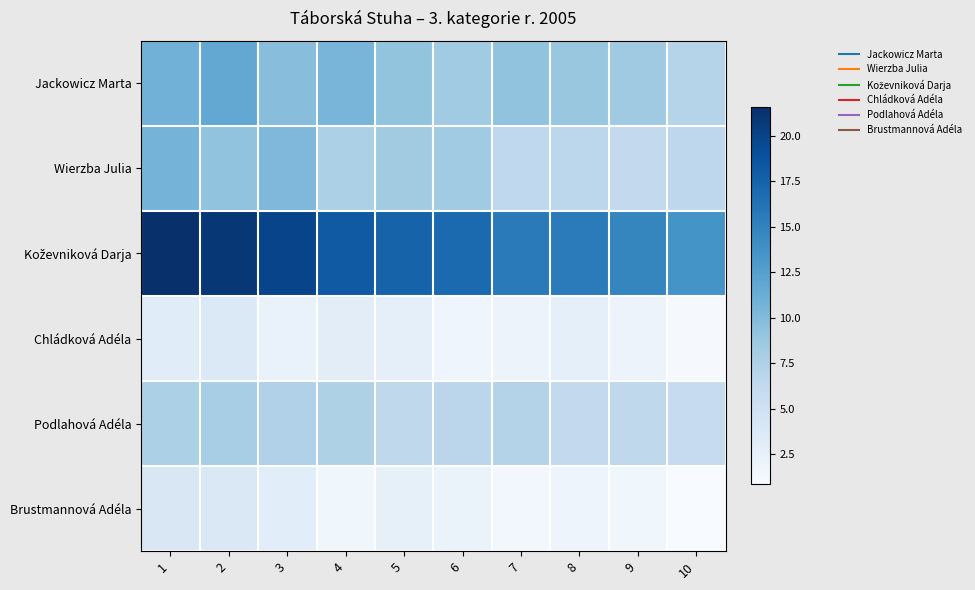

At which category is the sum across all series the highest?

1